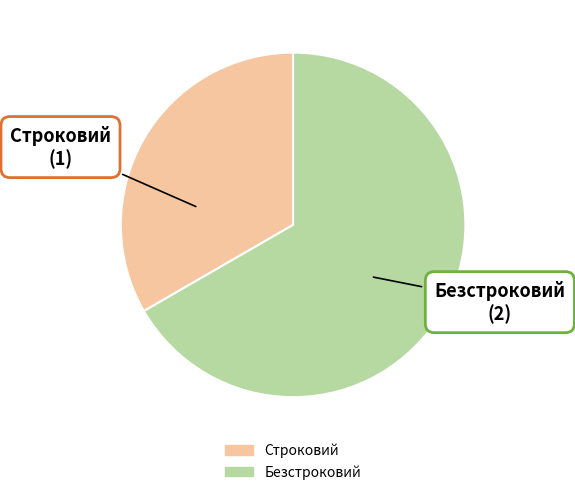

Which category has the smallest portion of the pie?

Строковий